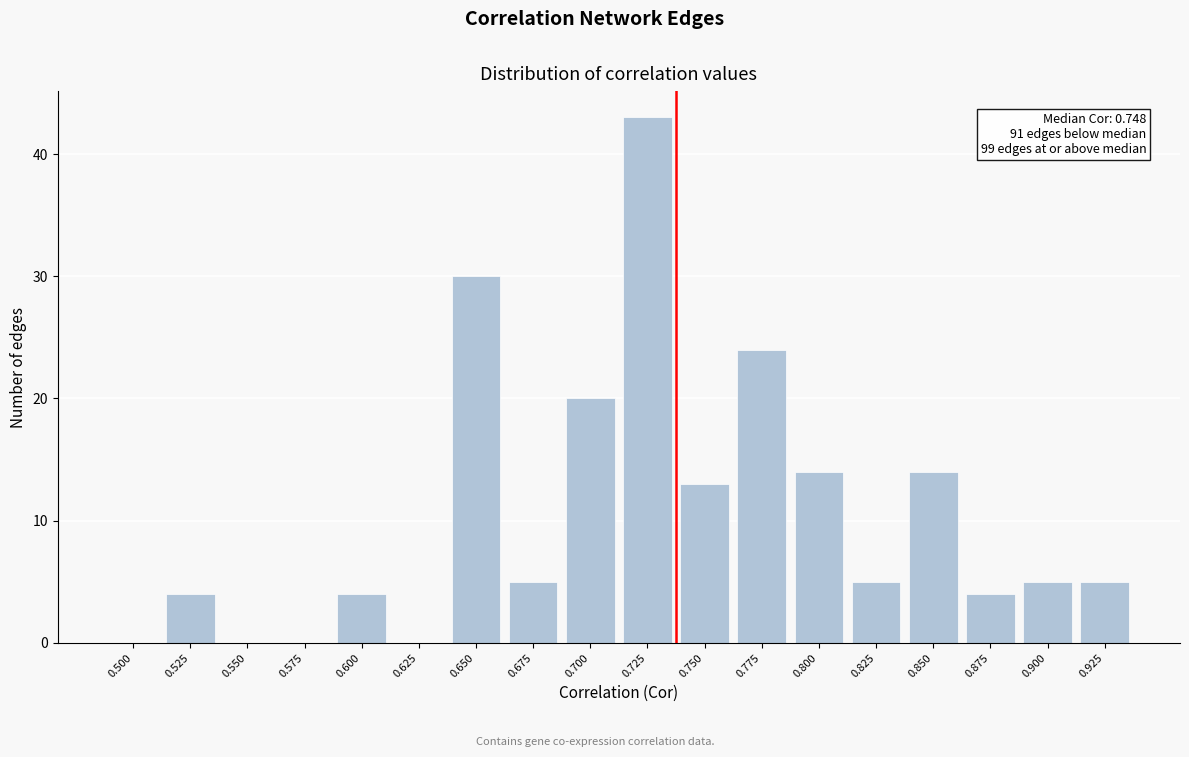

Reading left to right, what are all the values shown in this chart?

0.500=0	0.525=4	0.550=0	0.575=0	0.600=4	0.625=0	0.650=30	0.675=5	0.700=20	0.725=43	0.750=13	0.775=24	0.800=14	0.825=5	0.850=14	0.875=4	0.900=5	0.925=5